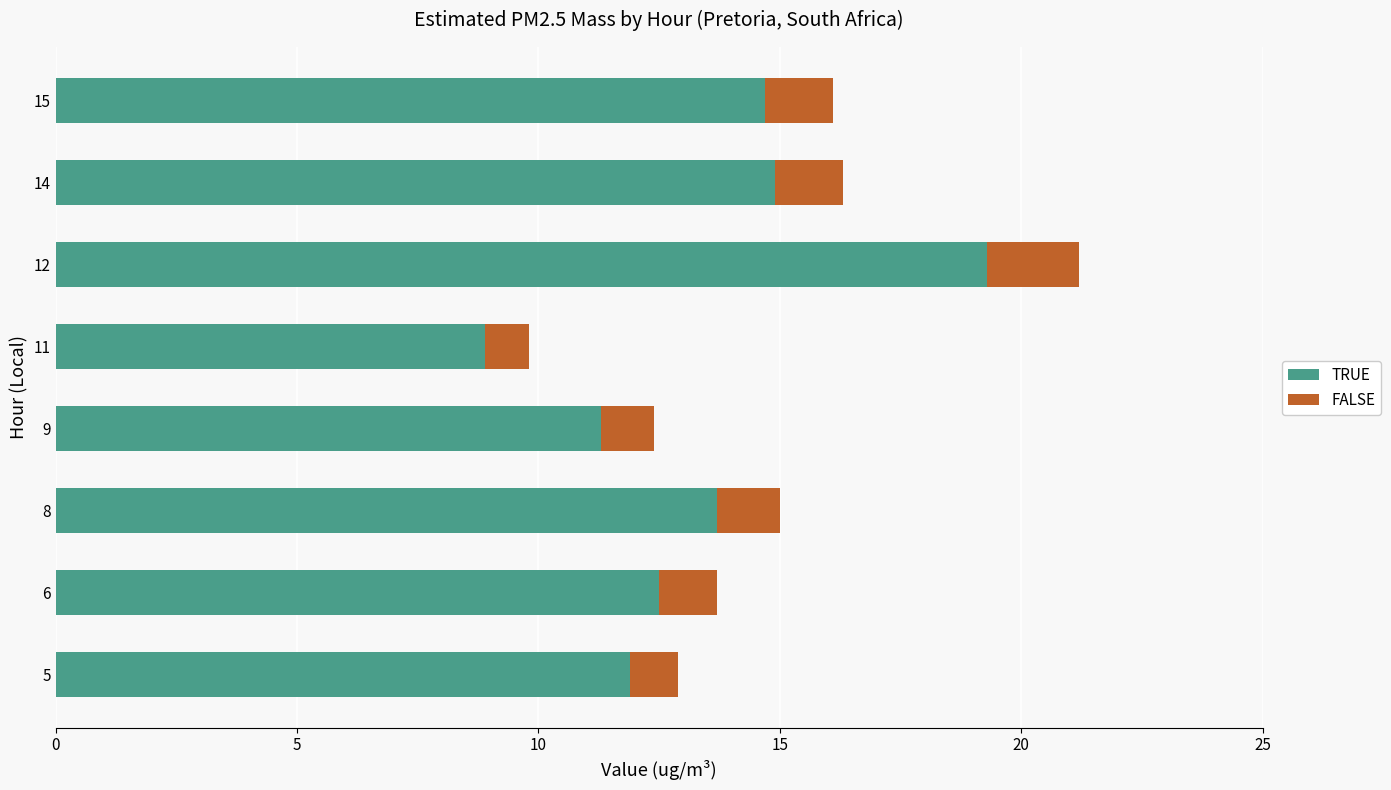

Which category has the highest value in the TRUE series?

12